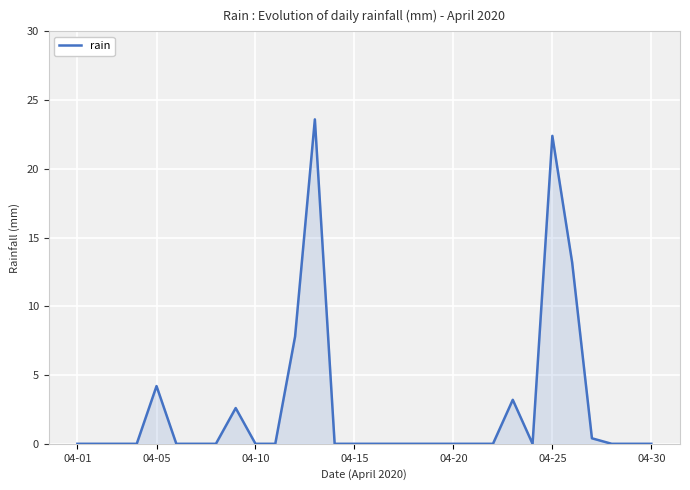

Reading right to left, transcribe all the data shown in this chart.

0.0	0.0	0.0	0.4	13.2	22.4	0.0	3.2	0.0	0.0	0.0	0.0	0.0	0.0	0.0	0.0	0.0	23.6	7.8	0.0	0.0	2.6	0.0	0.0	0.0	4.2	0.0	0.0	0.0	0.0